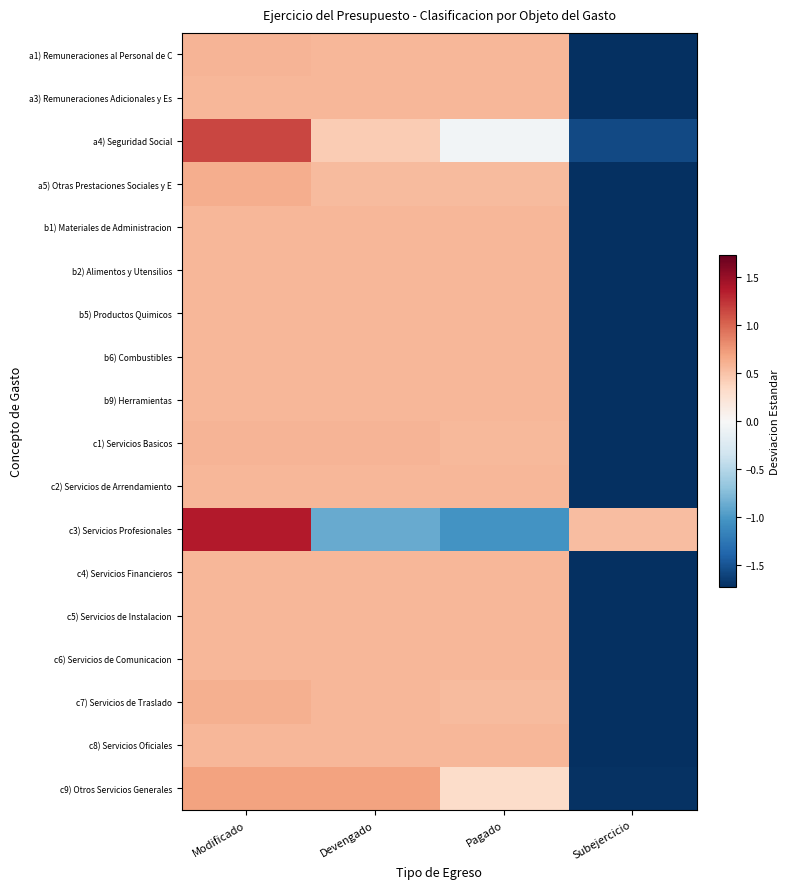

What is the difference between the highest and lowest values at Modificado?

0.8